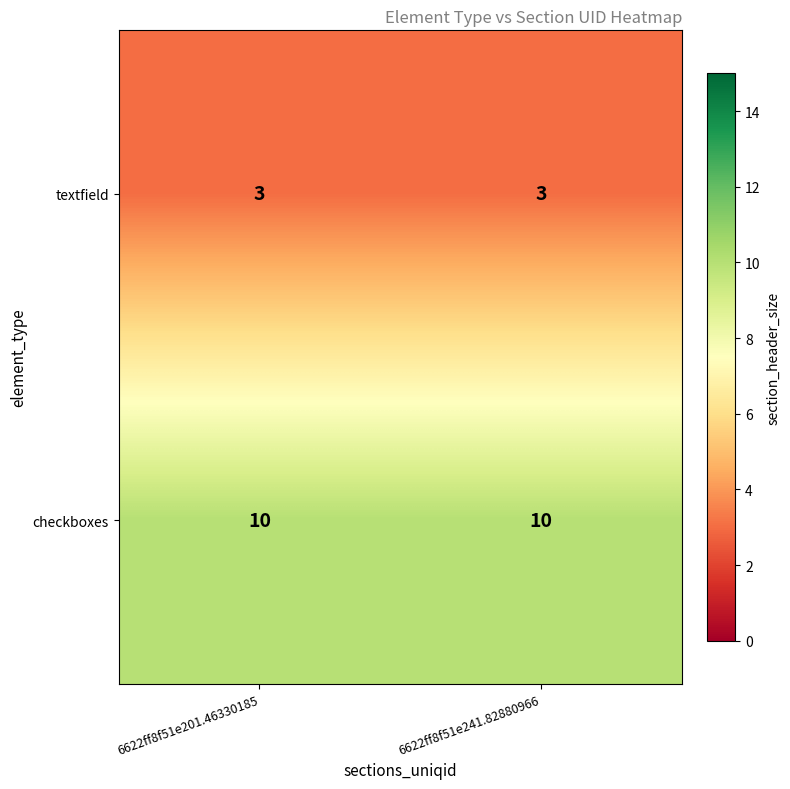

How many series are shown in this chart?

2